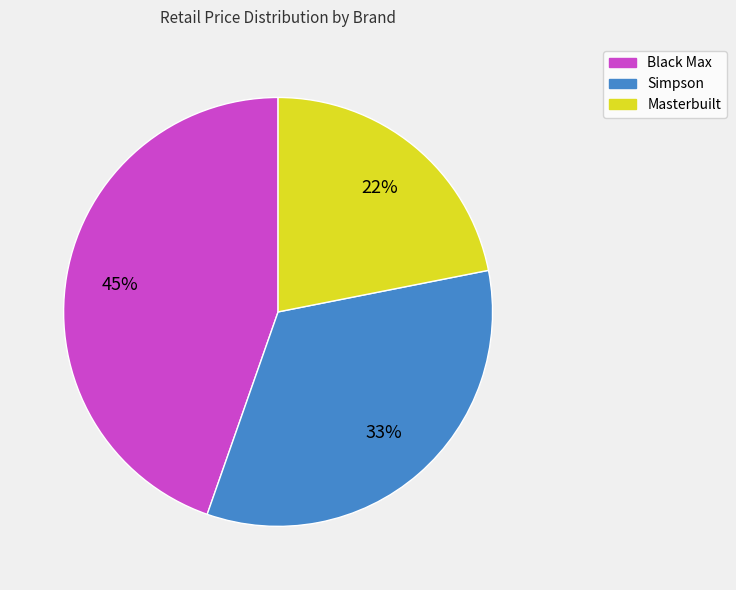

To the nearest percent, what portion does Black Max represent?

45%